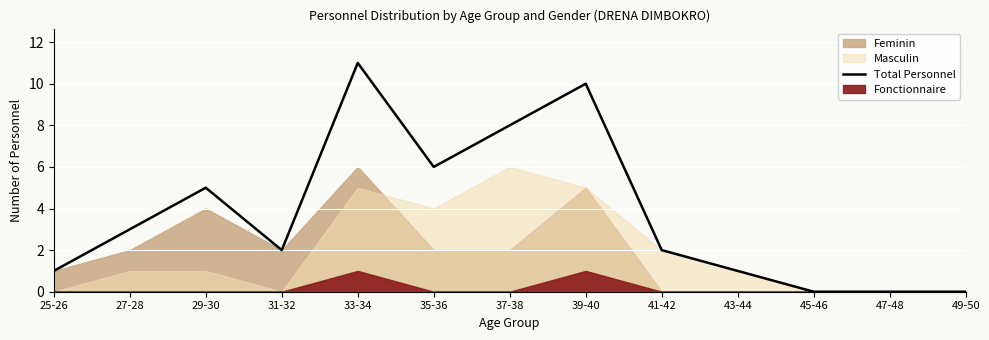

Reading left to right, transcribe all the data shown in this chart.

25-26=1	27-28=3	29-30=5	31-32=2	33-34=11	35-36=6	37-38=8	39-40=10	41-42=2	43-44=1	45-46=0	47-48=0	49-50=0